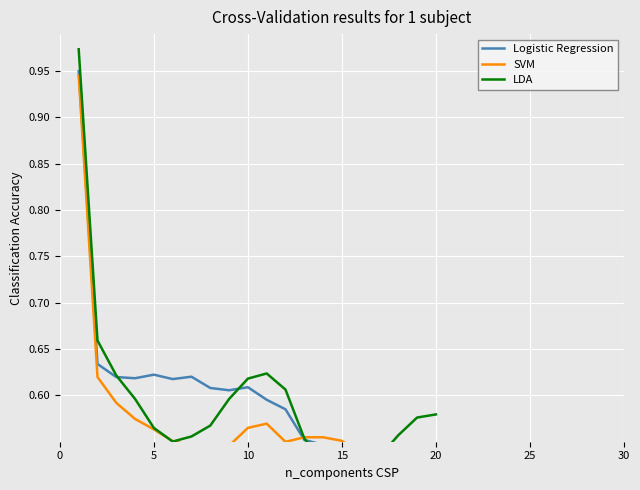

How many interior local valleys does the Logistic Regression series have?

4